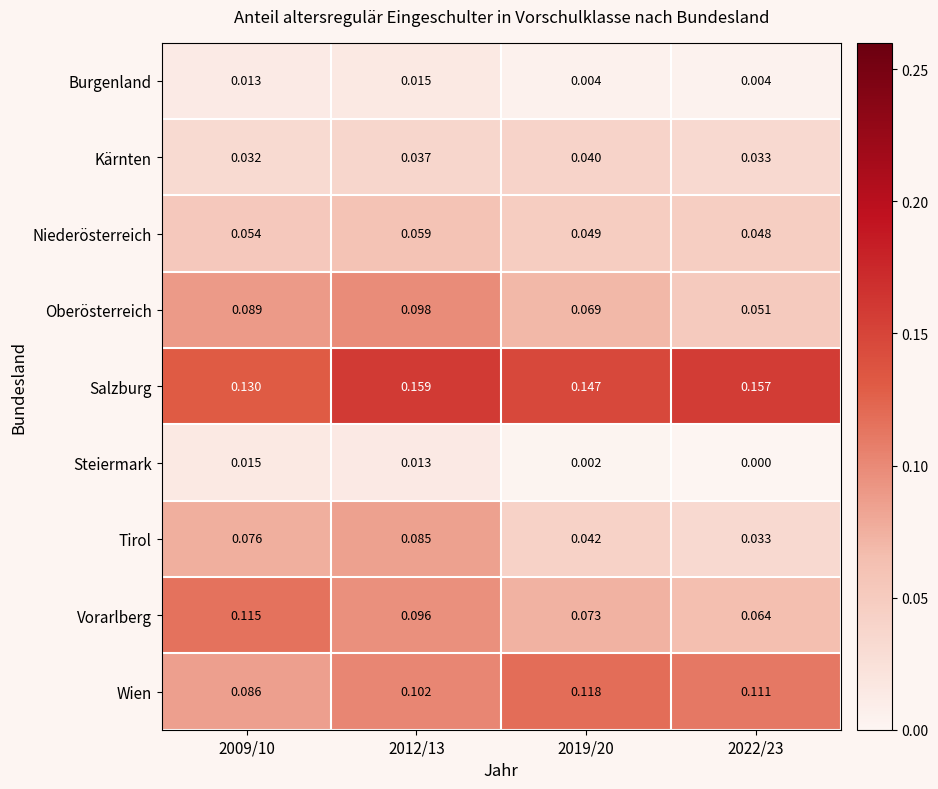

Between 2012/13 and 2022/23, which series saw the biggest shift?

Tirol